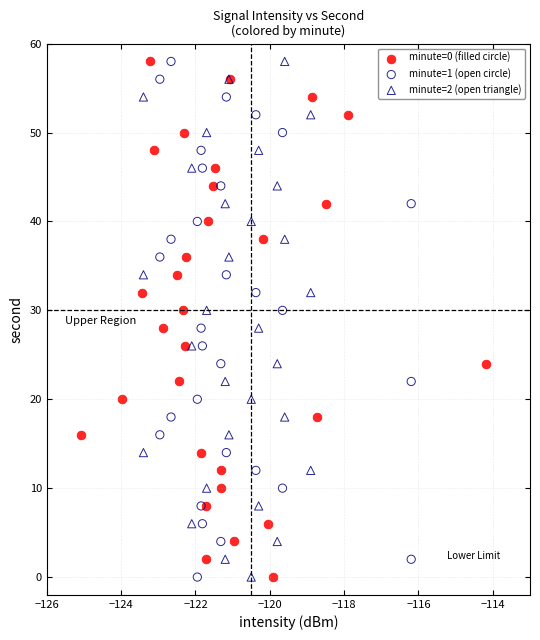

What are all the series names shown in the legend?

minute=0 (filled circle), minute=1 (open circle), minute=2 (open triangle)